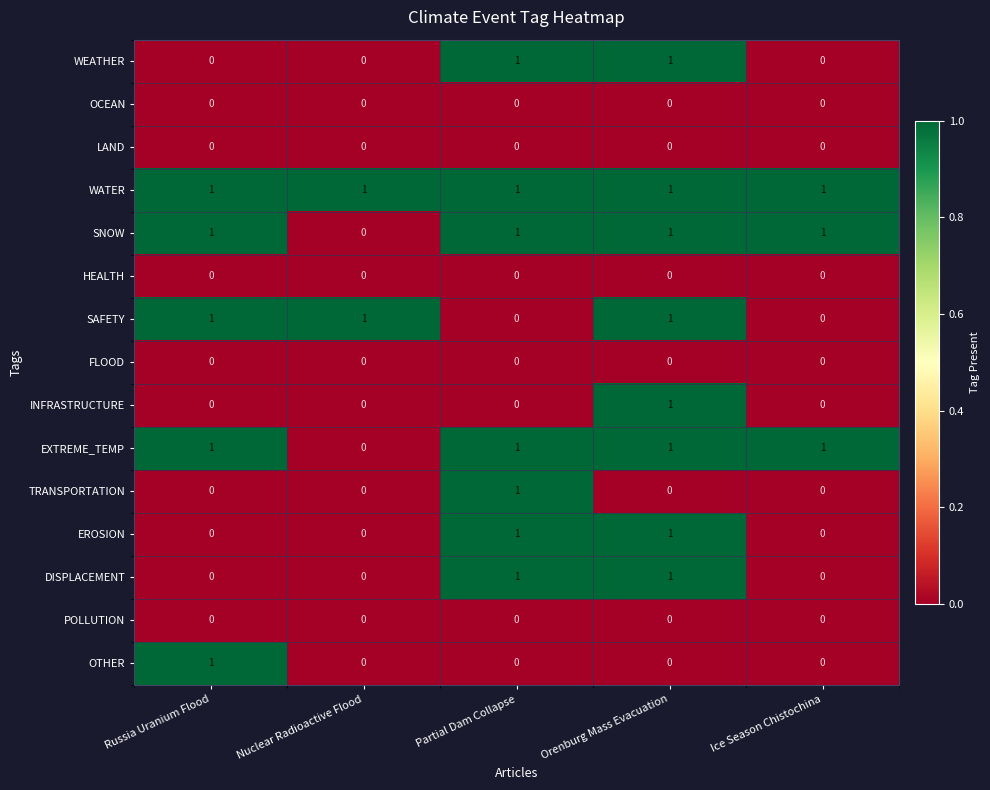

Which category has the lowest value in the EXTREME_TEMP series?

Nuclear Radioactive Flood